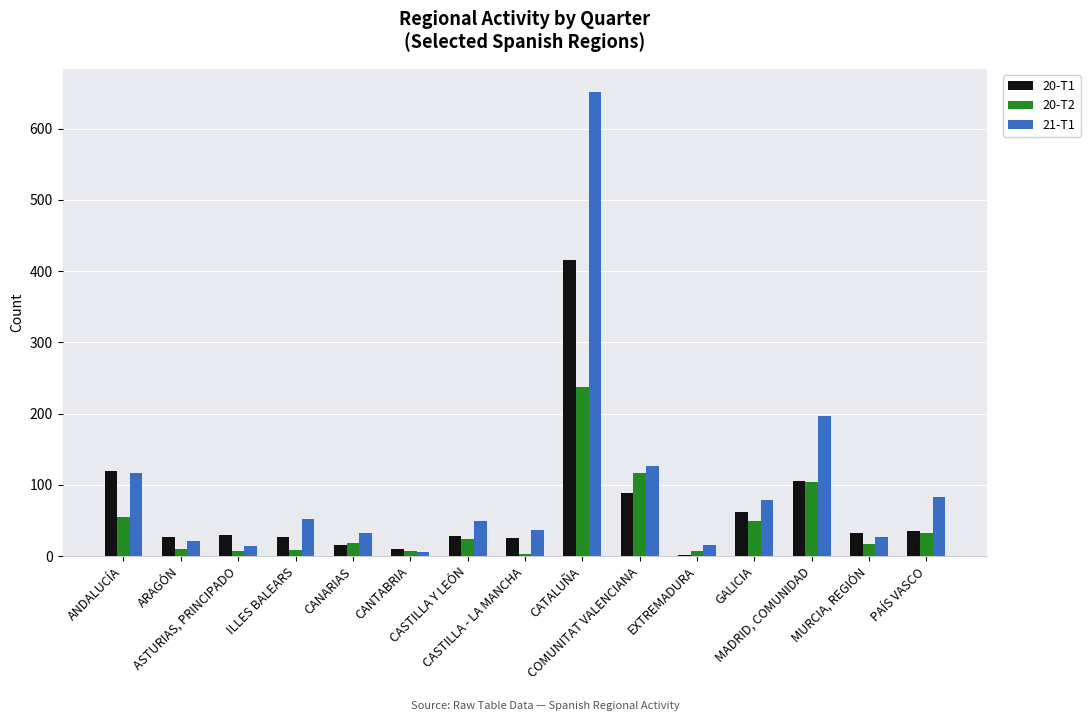

What are all the series names shown in the legend?

20-T1, 20-T2, 21-T1